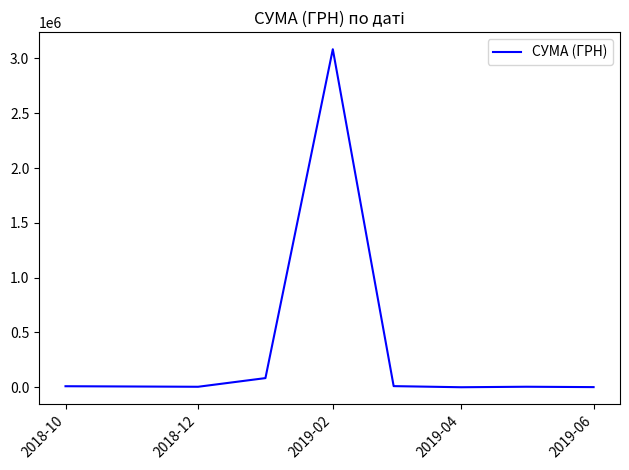

What is the minimum value shown in the chart?

135.5